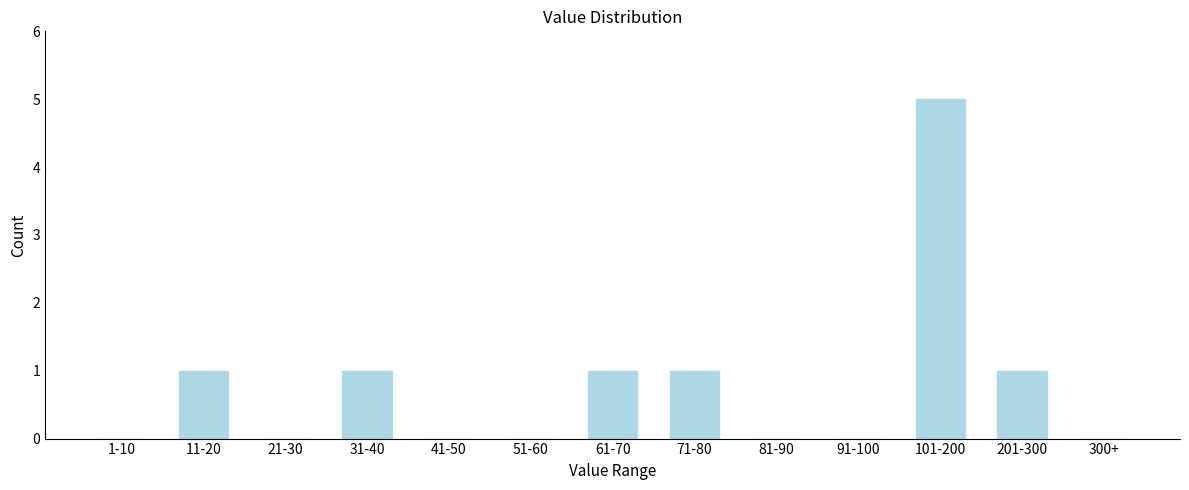

Reading left to right, what are all the values shown in this chart?

1-10=0	11-20=1	21-30=0	31-40=1	41-50=0	51-60=0	61-70=1	71-80=1	81-90=0	91-100=0	101-200=5	201-300=1	300+=0